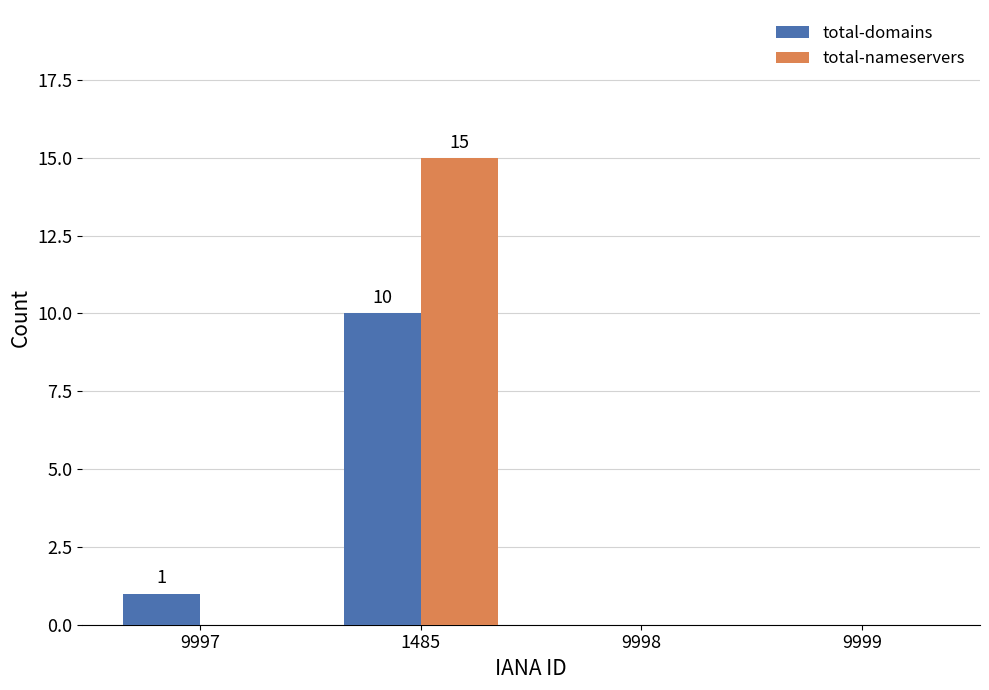

Is the value of total-nameservers at 9998 greater than the value of total-domains at 9997?

No